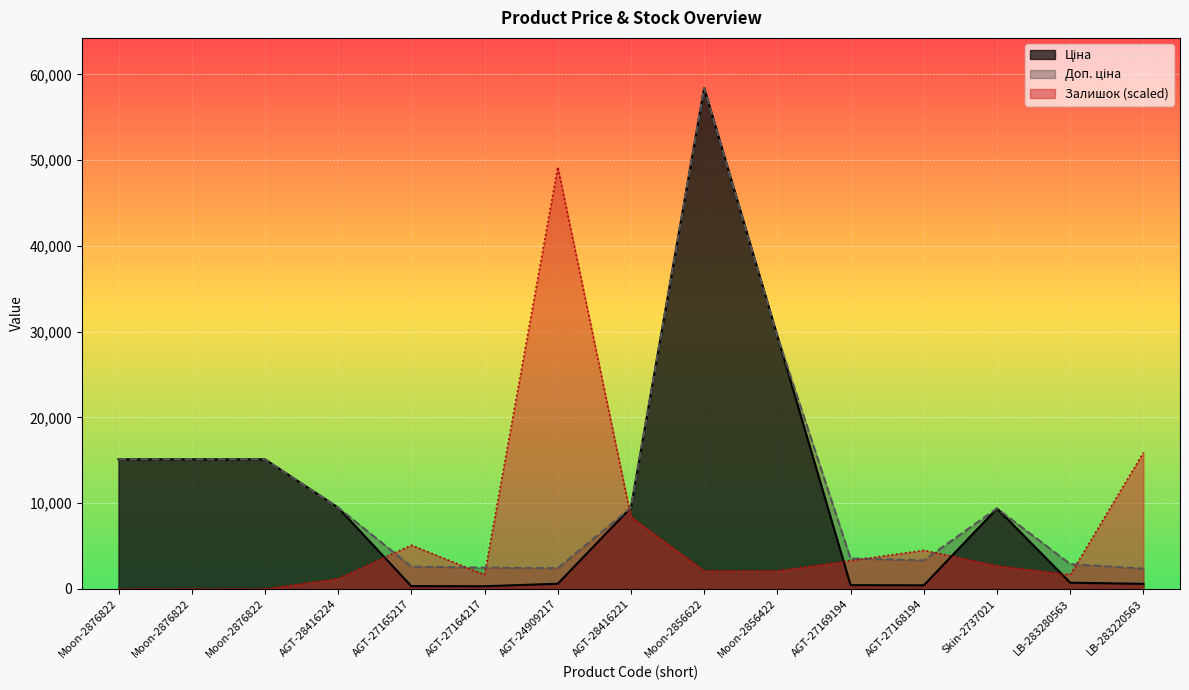

What is the difference between the maximum and minimum values in the Доп. ціна series?

56060.0